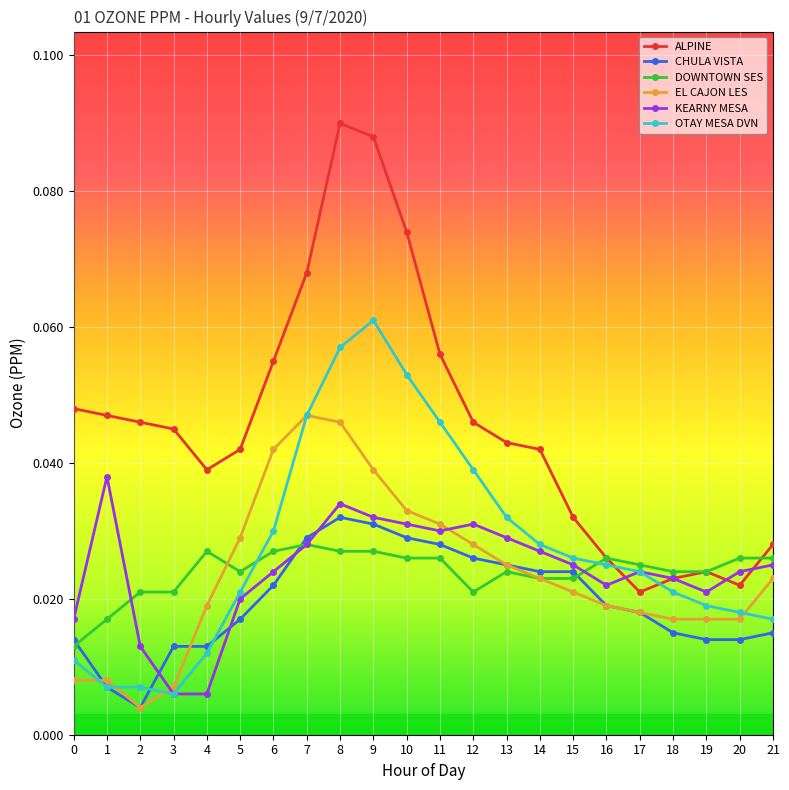

What are all the series names shown in the legend?

ALPINE, CHULA VISTA, DOWNTOWN SES, EL CAJON LES, KEARNY MESA, OTAY MESA DVN